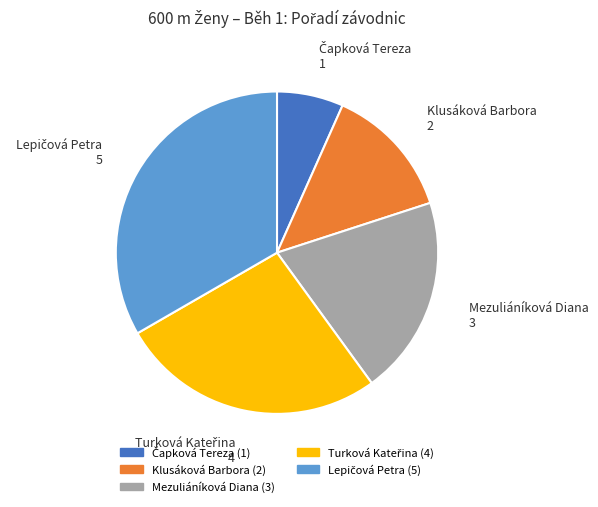

Is there a majority slice in this chart?

No